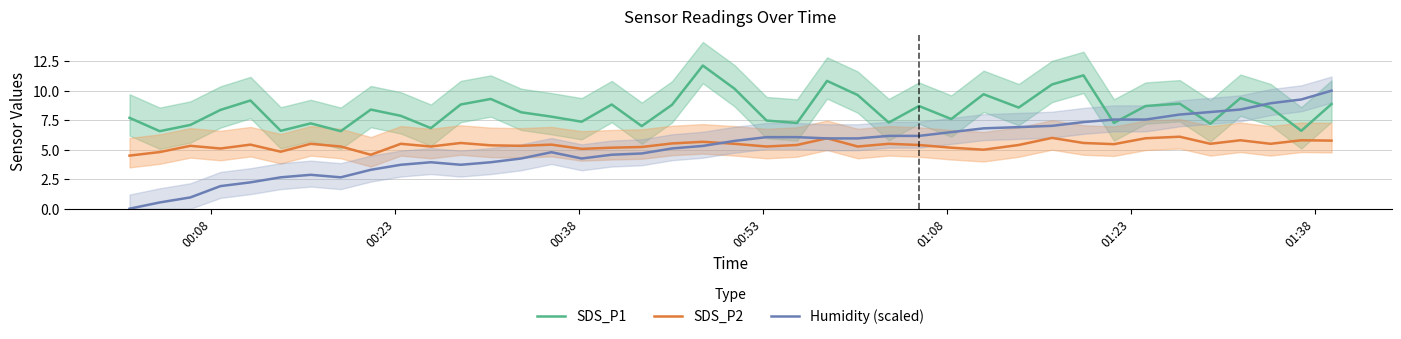

In Humidity (scaled), how many points are lower than both neighbors (excluding endpoints)?

3